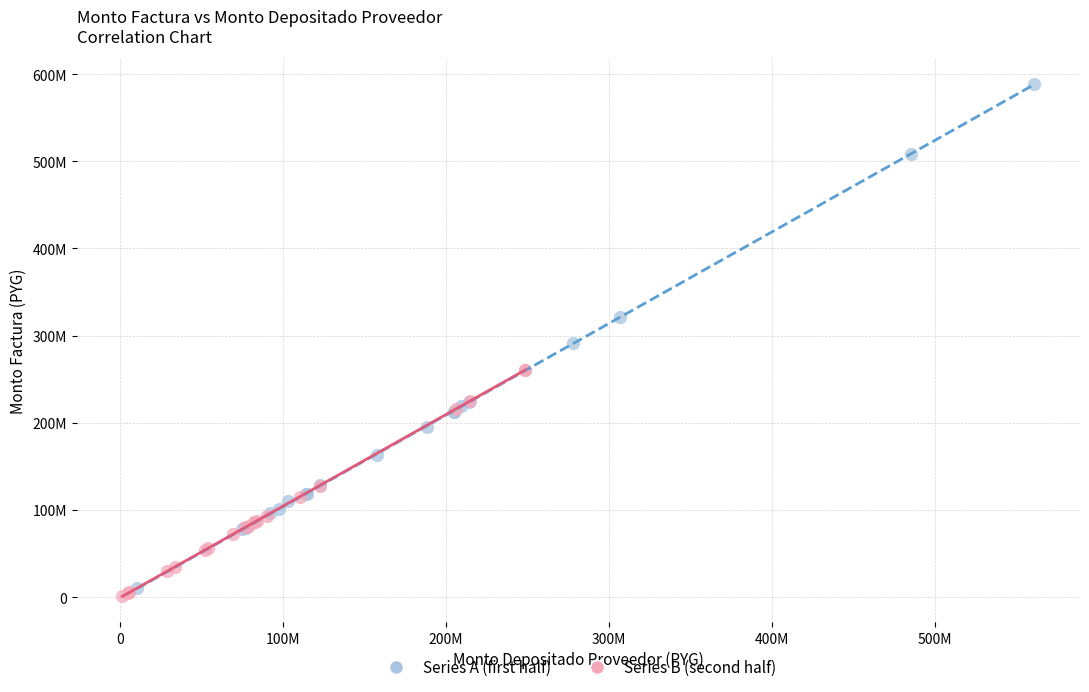

What are all the series names shown in the legend?

Series A (first half), Series B (second half)